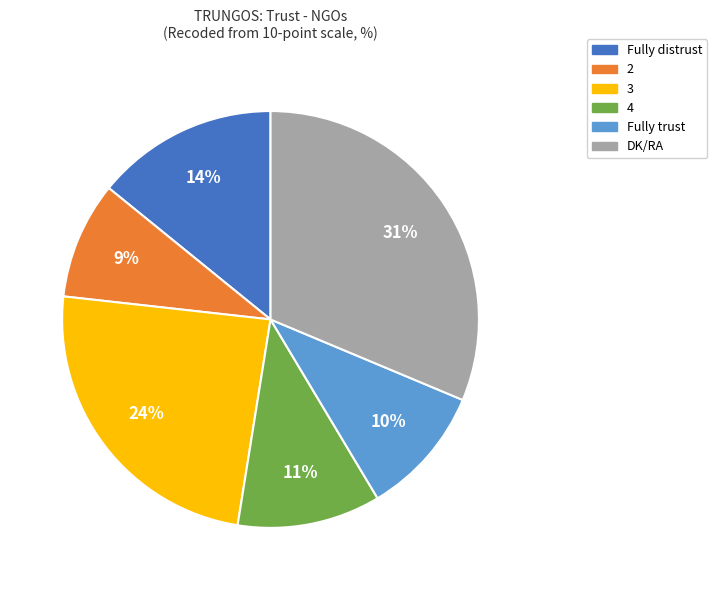

The DK/RA slice represents 18% of the pie. True or false?

False